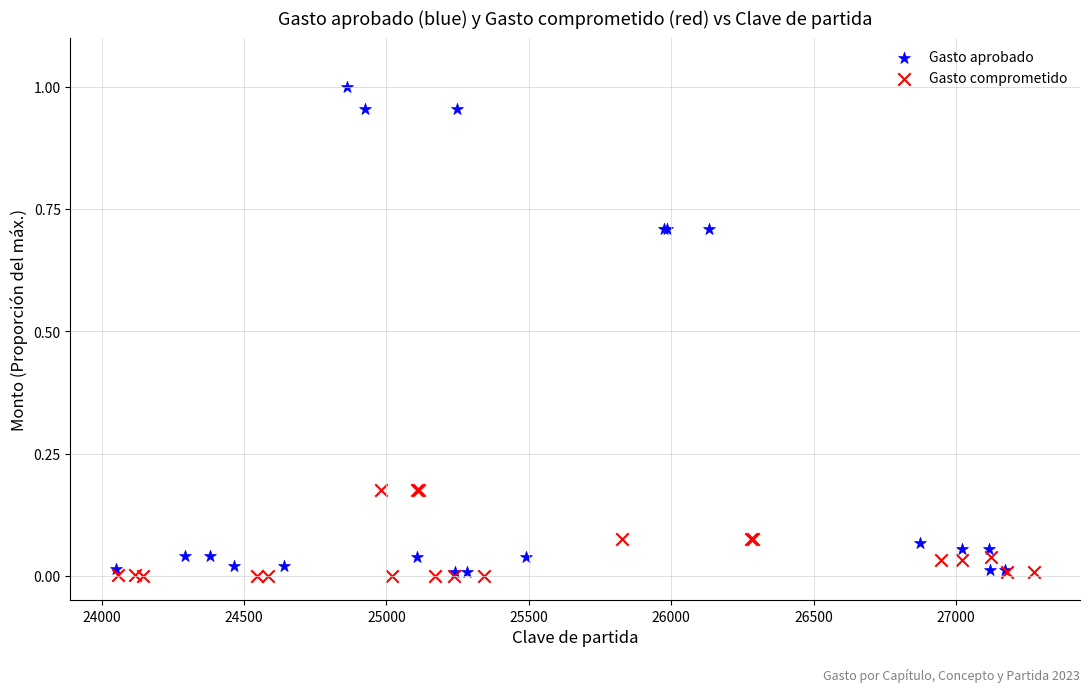

Which series has the largest Y range (max minus min)?

Gasto aprobado